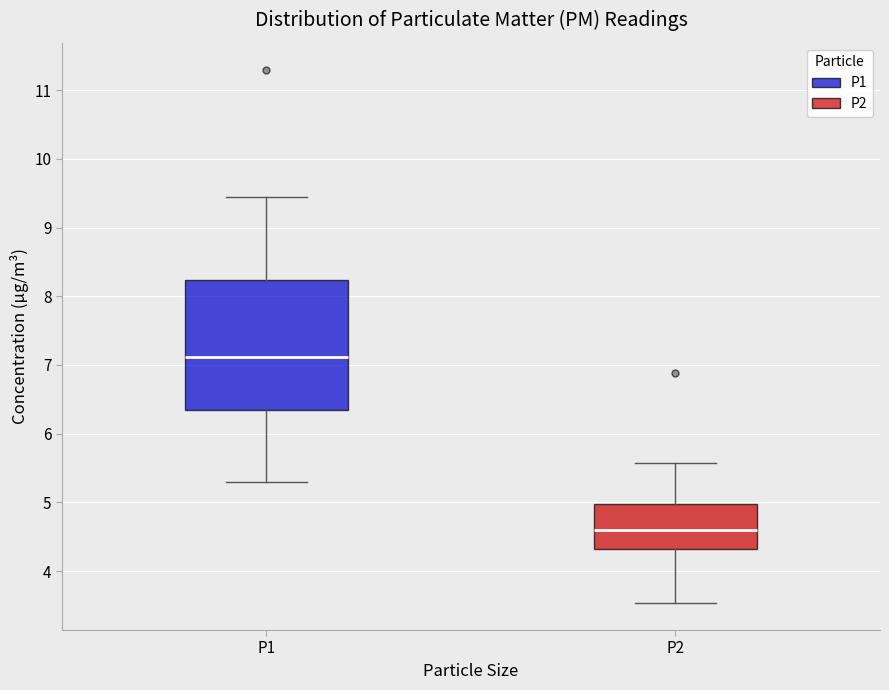

Which box has the lowest median line?

P2